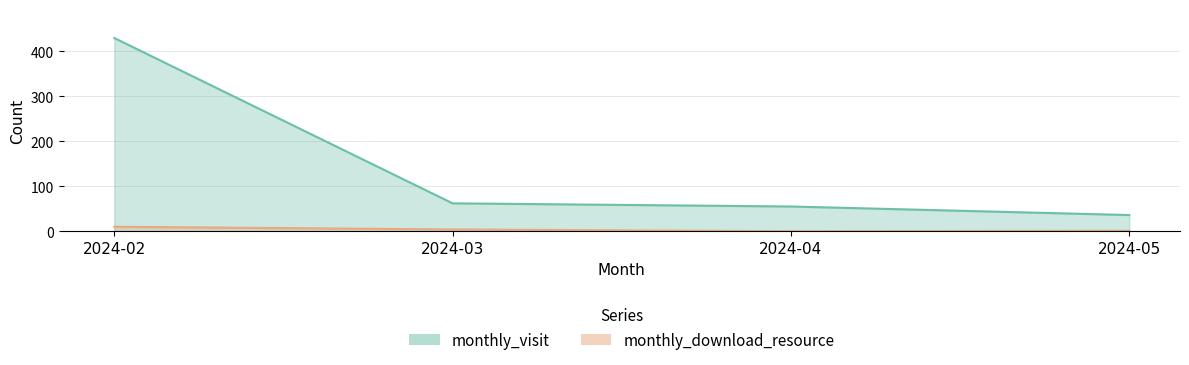

True or false: monthly_download_resource and monthly_visit cross at least once.

False